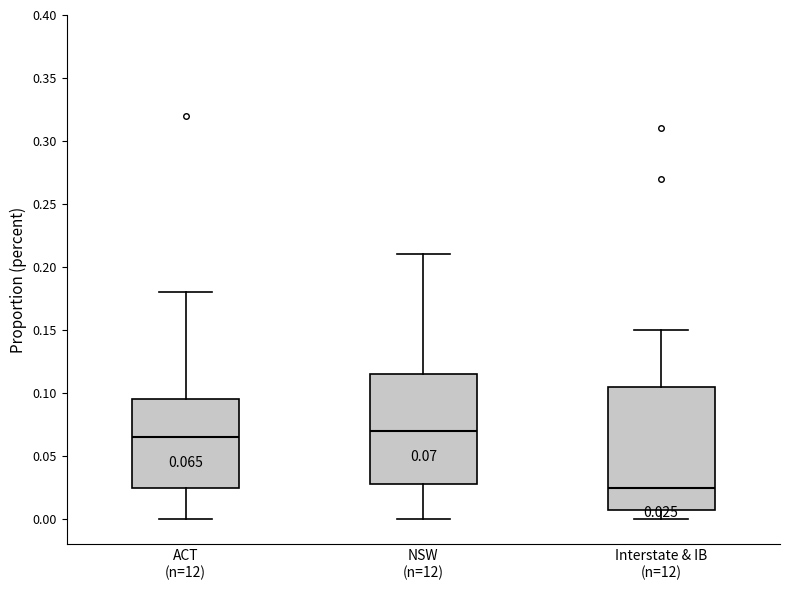

Which box has the highest median line?

NSW (n=12)